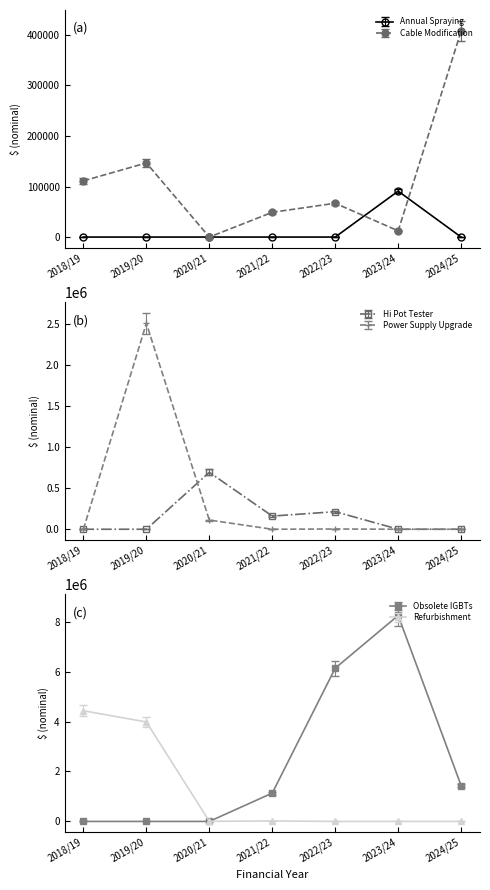

How many times do Power Supply Upgrade and Obsolete IGBTs cross each other?

1